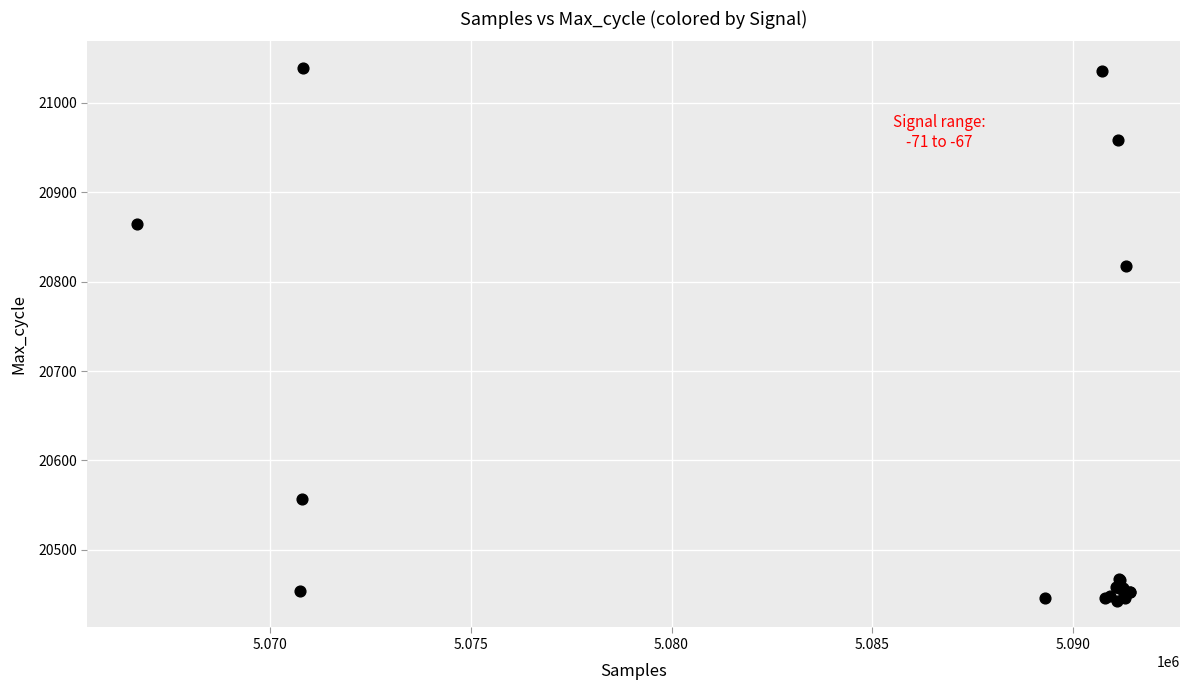

What Y value in the scatter plot is closest to 20741?

20818